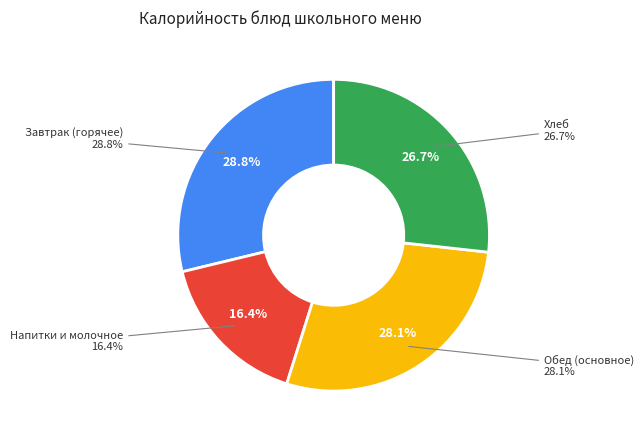

The Салат из свежих помидор и огурцов slice represents 11% of the pie. True or false?

False